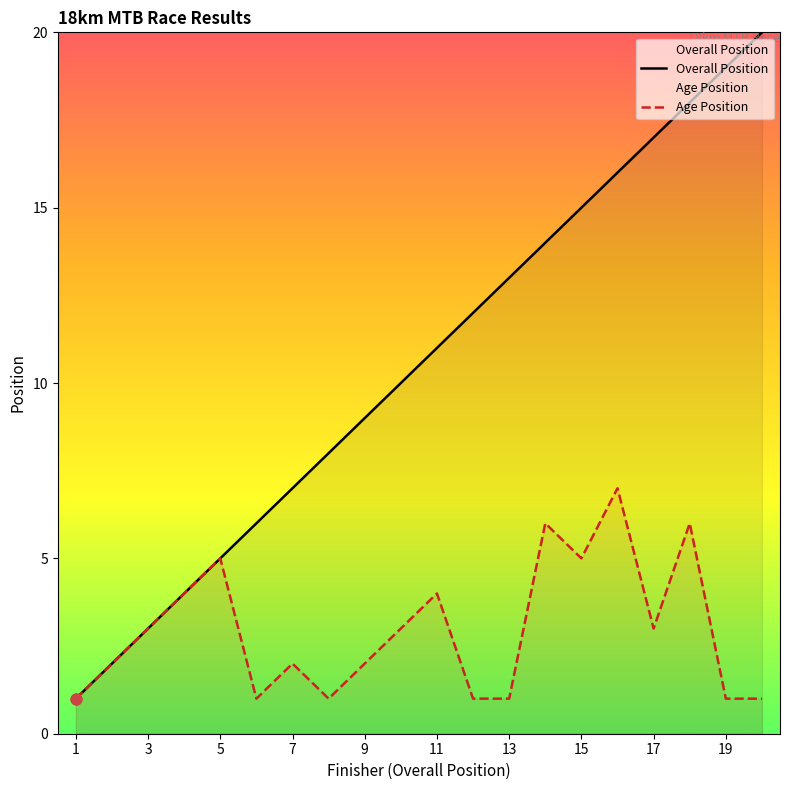

Which series has the largest total across all categories?

Overall Position